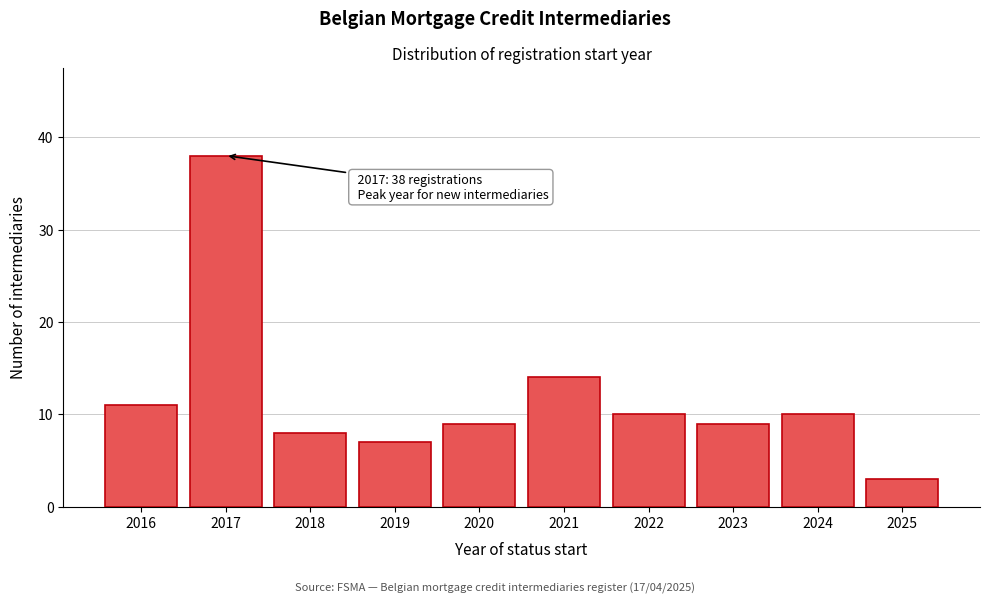

Reading left to right, transcribe all the data shown in this chart.

11	38	8	7	9	14	10	9	10	3